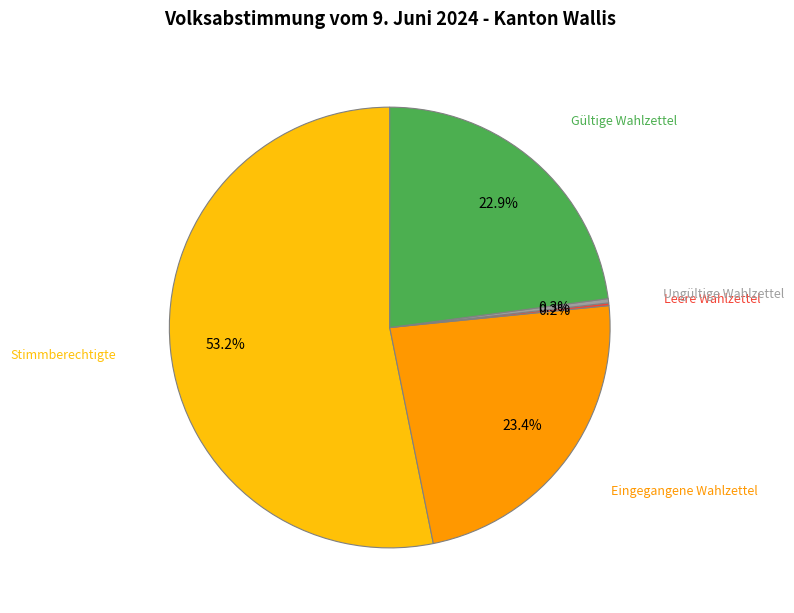

Is there any slice that represents more than half of the pie?

Yes